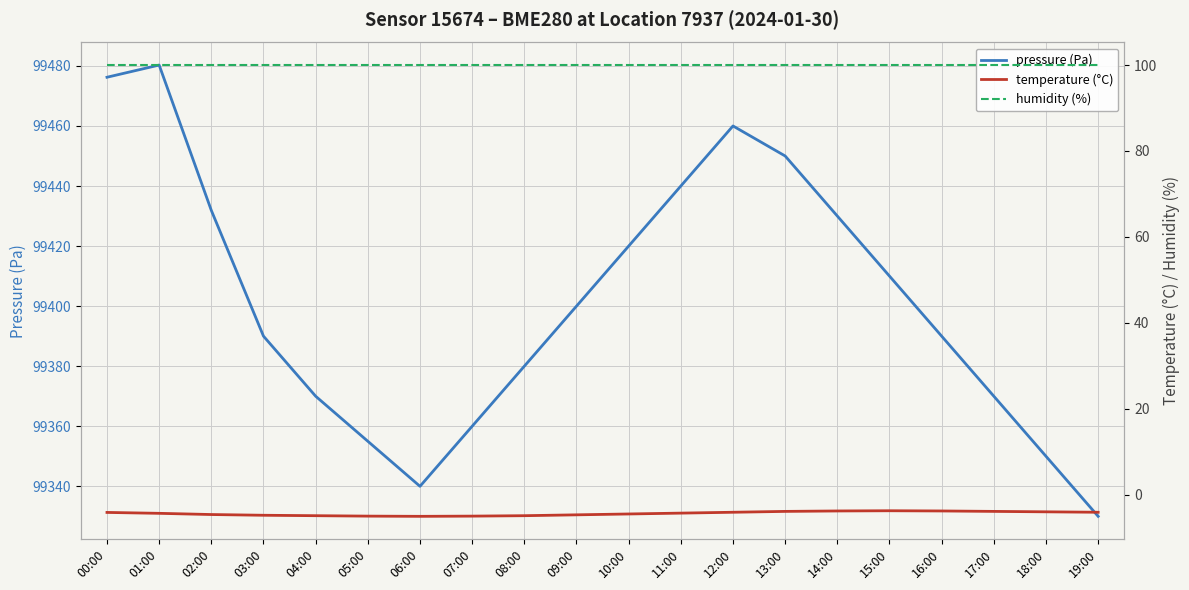

Which series changed the most between 07:00 and 19:00?

pressure (Pa)